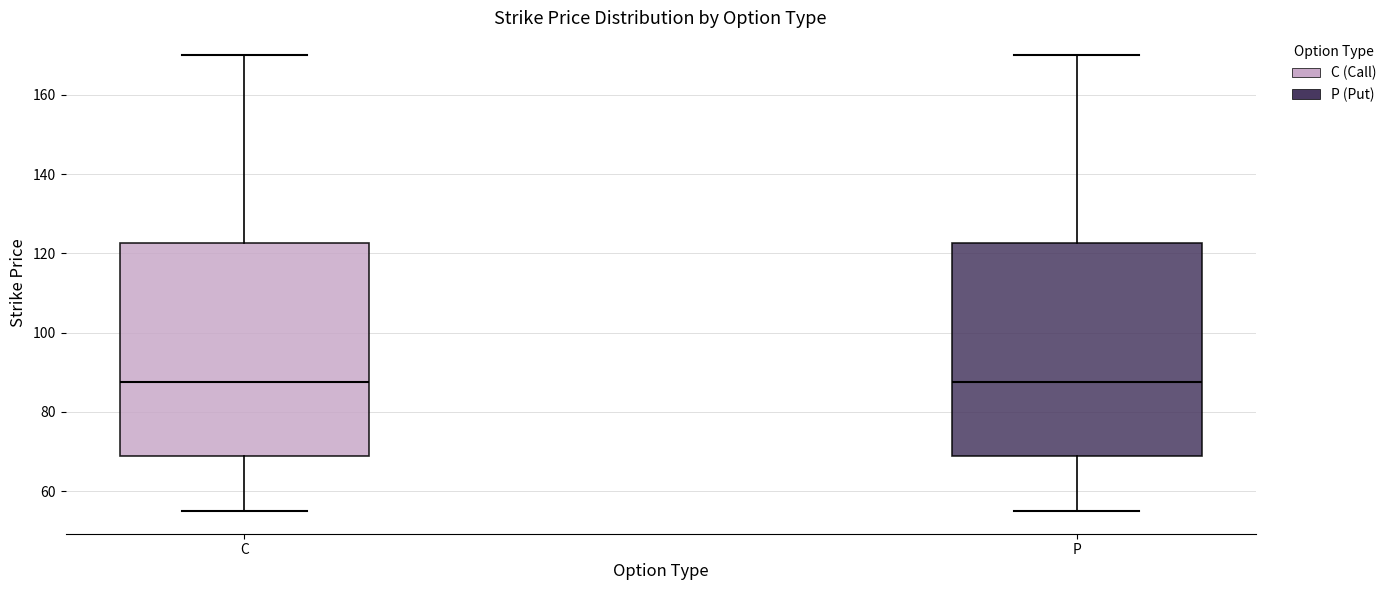

Where is the upper edge of the box for C on the y-axis? The values are not printed on the chart, so give them approximately, as read against the axis.

122